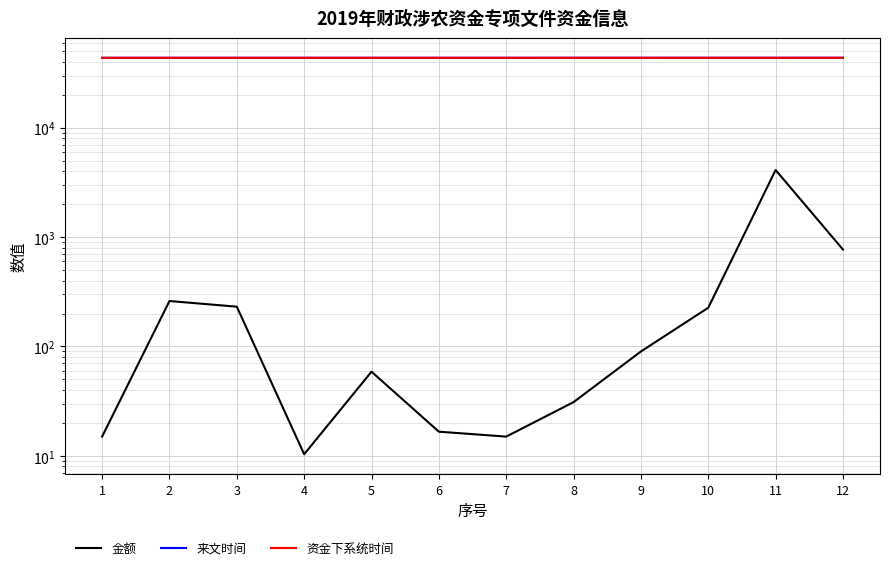

What is the total value across all series at 3?

87404.2